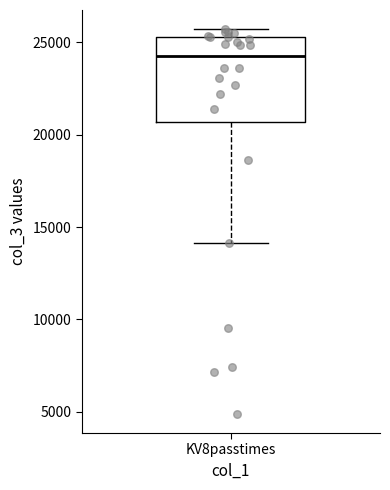

Transcribe this box plot: give where the median line is, the range the box spans, and where the two whiskers end, as read against the y-axis. The values are not printed on the chart, so give them approximately, as read against the axis.

median 24000, box 20500 to 25500, whiskers 14000 to 25500 (just above the box's upper edge)